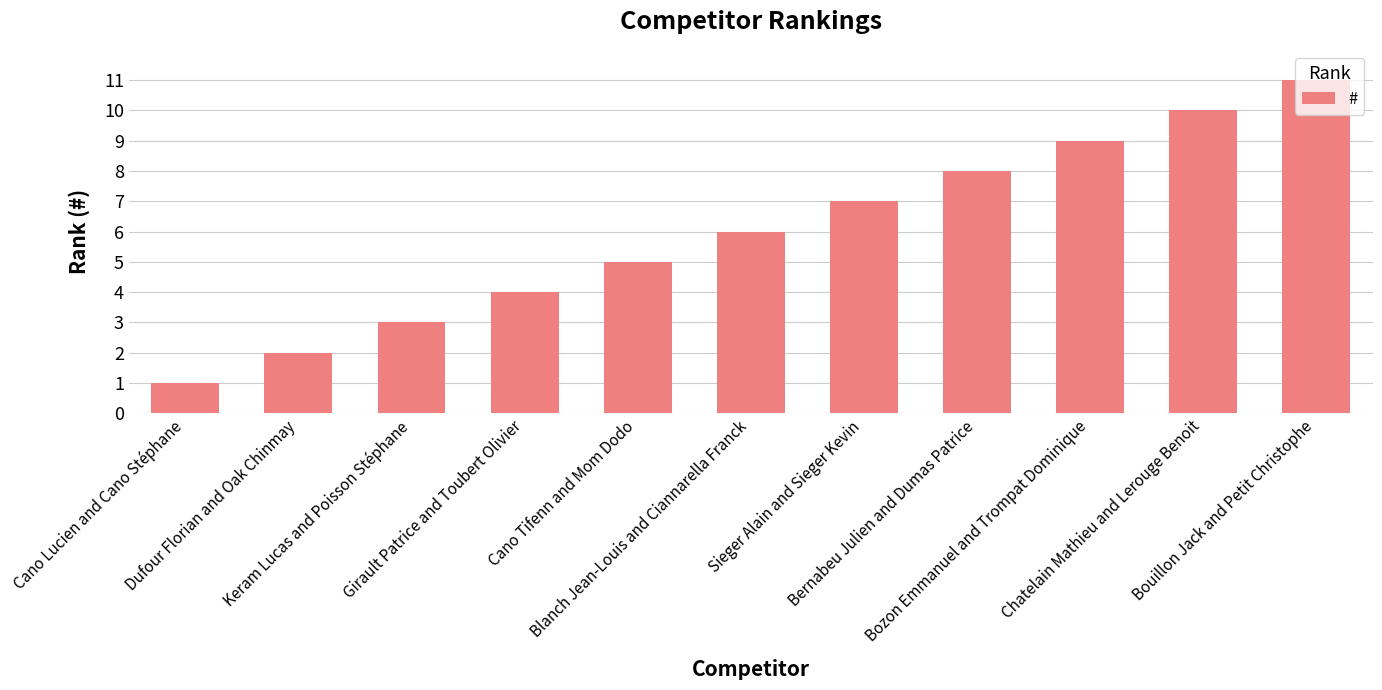

What is the change in value from Keram Lucas and Poisson Stéphane to Bouillon Jack and Petit Christophe?

+8